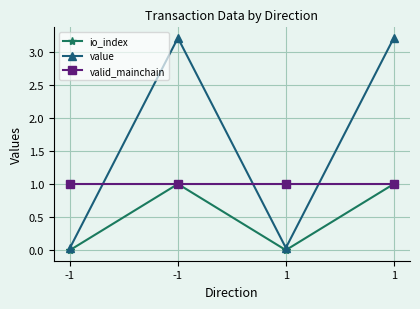

How many interior local valleys does the io_index series have?

1